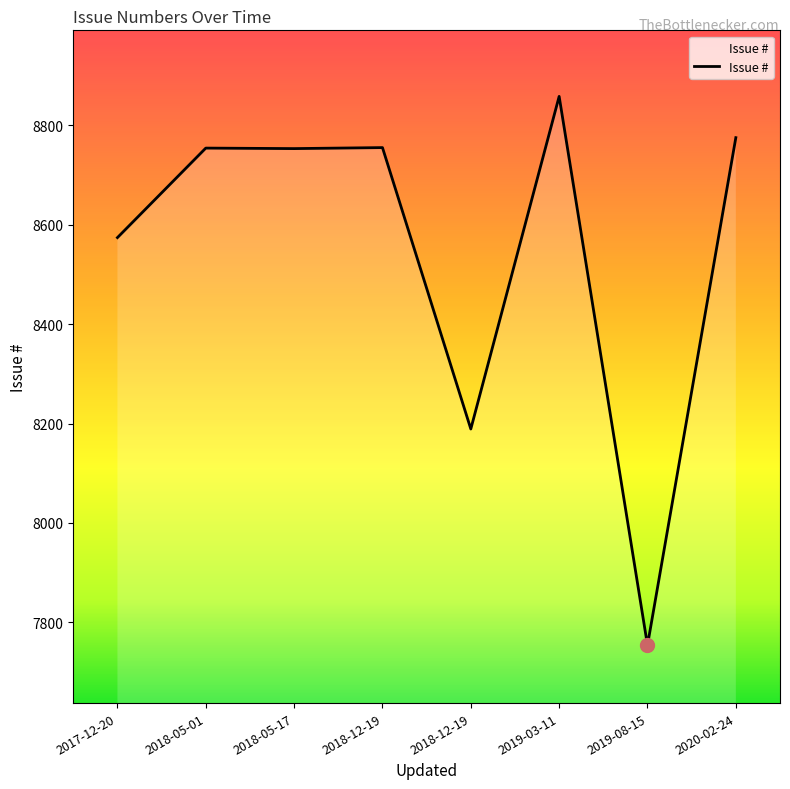

What is the sum of the values at 2018-12-19 and 2019-03-11?

17047